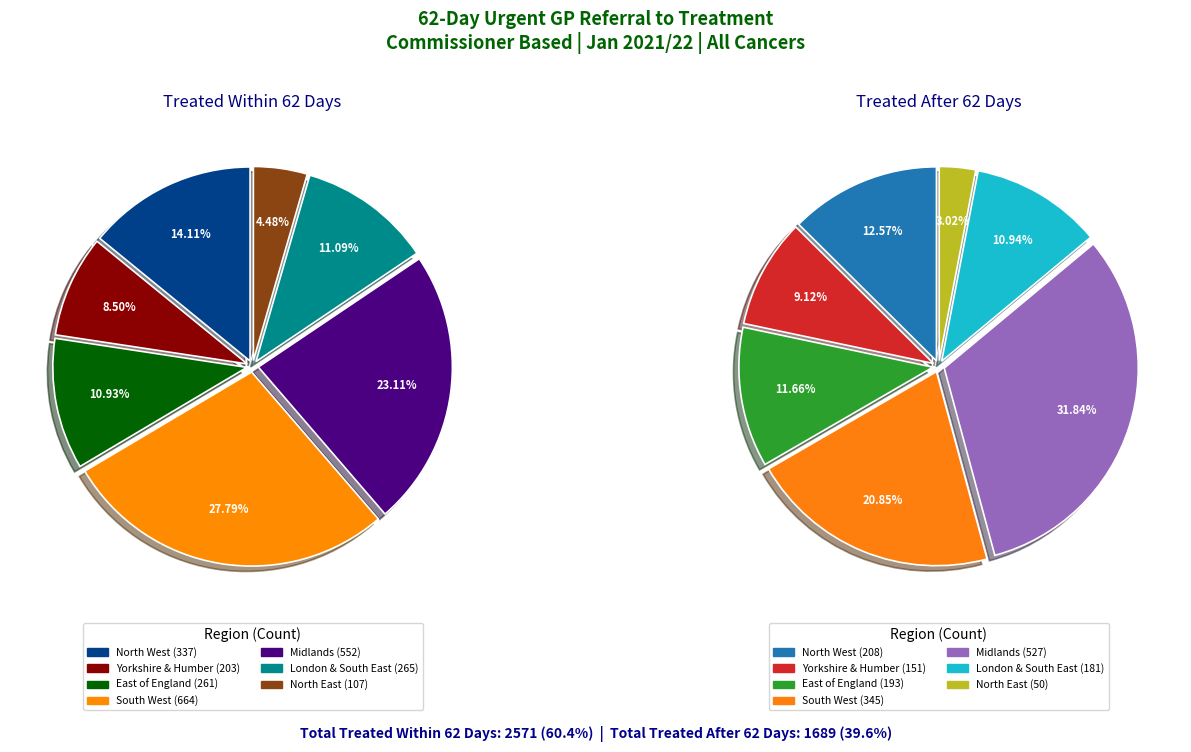

The NHS BRADFORD DISTRICT AND CRAVEN CCG slice represents 14% of the pie. True or false?

False